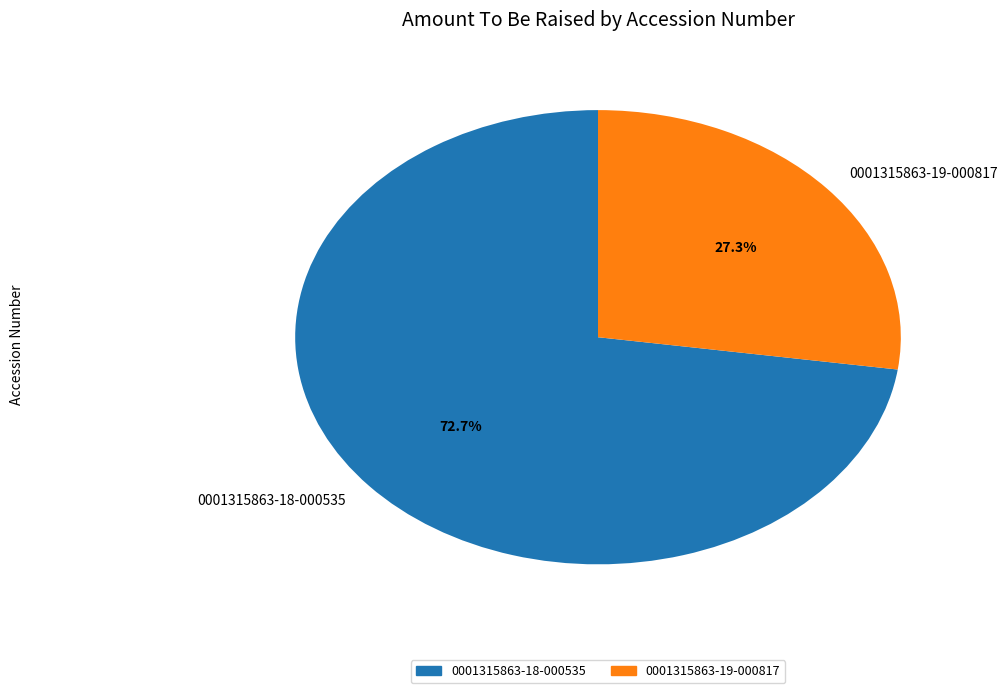

Count the number of slices in the pie.

2